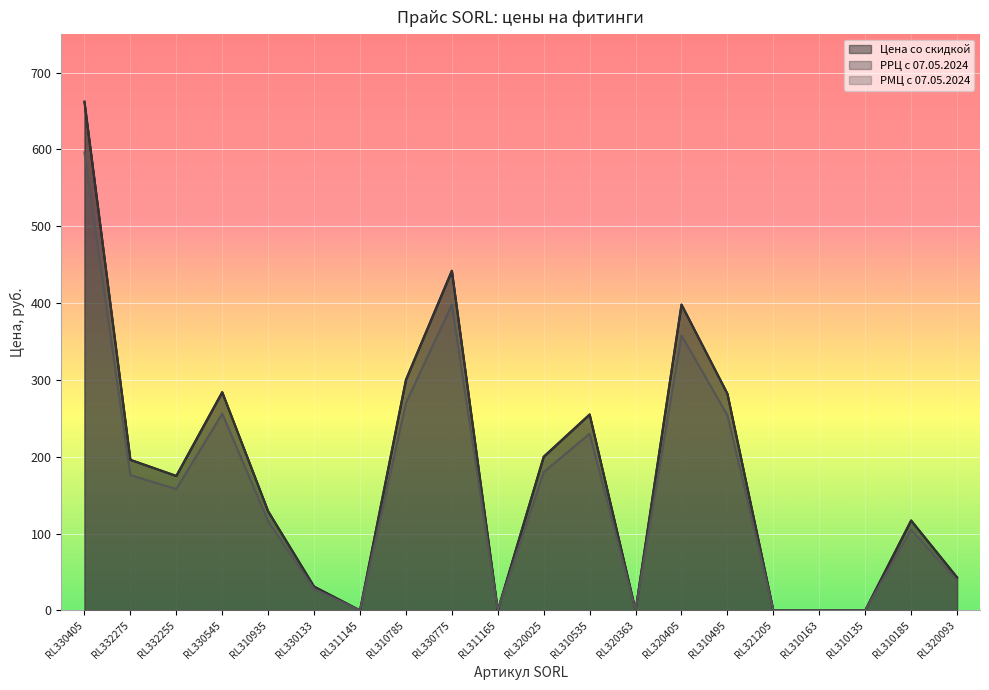

Where does the РМЦ с 07.05.2024 series first go above 158?

RL330405